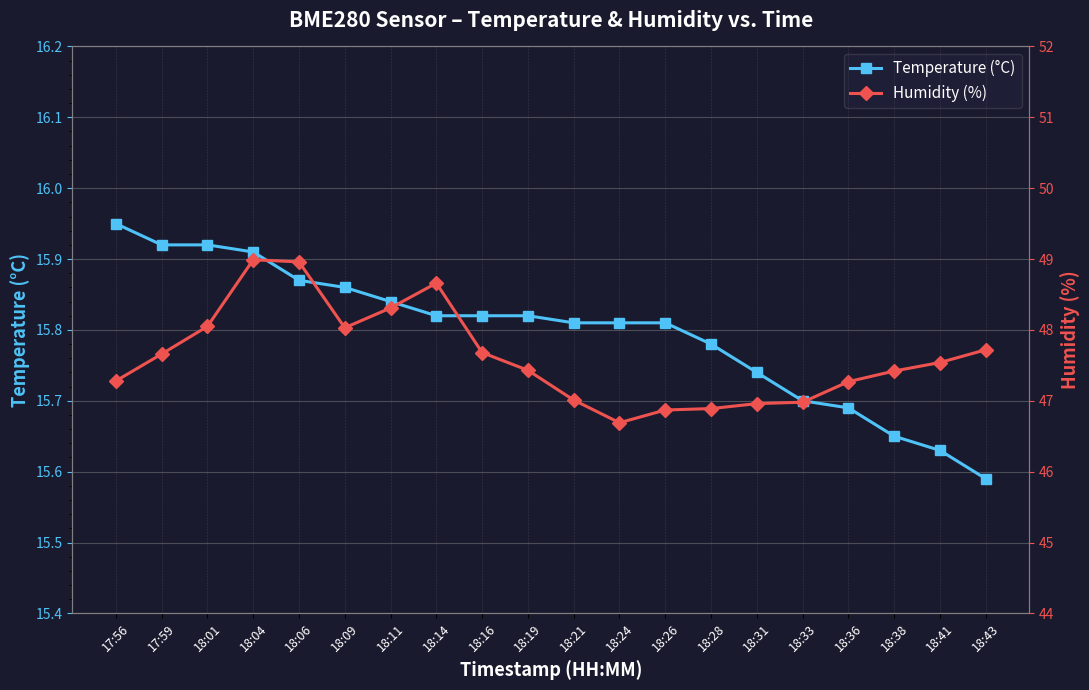

Is it true that Temperature (°C) equals 15.7 at 18:36?

True